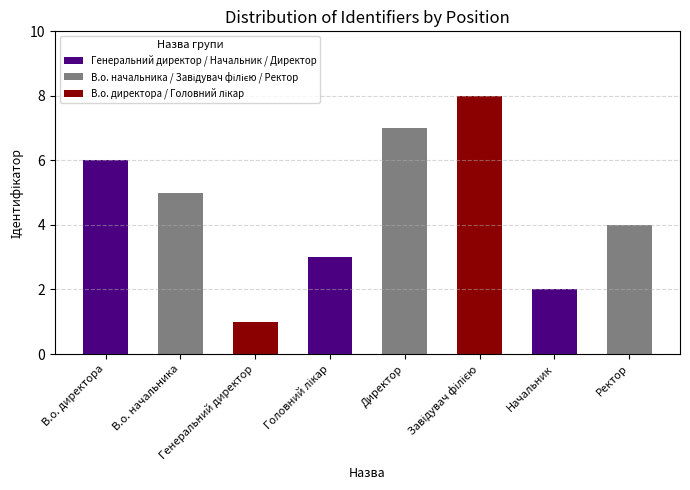

What is the maximum value shown in the chart?

8